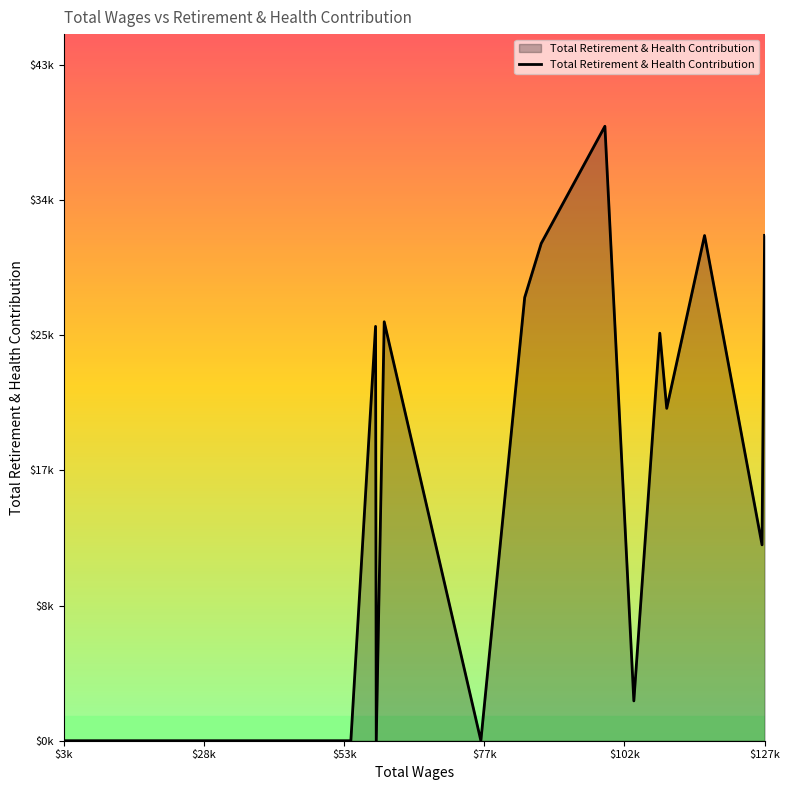

Does the chart display data point markers on the line(s)?

No